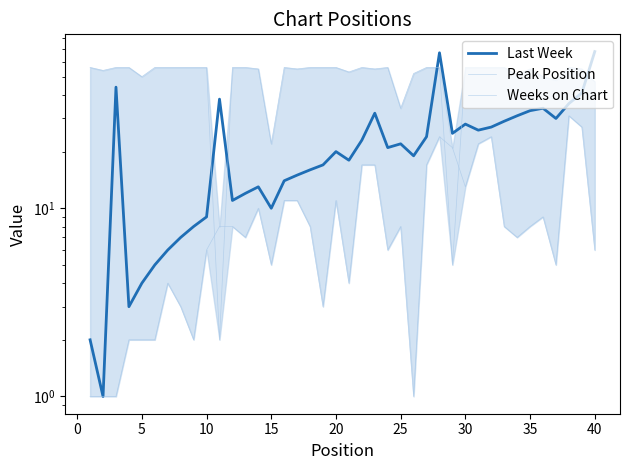

True or false: Peak Position has more than 1 points higher than both neighbors.

True